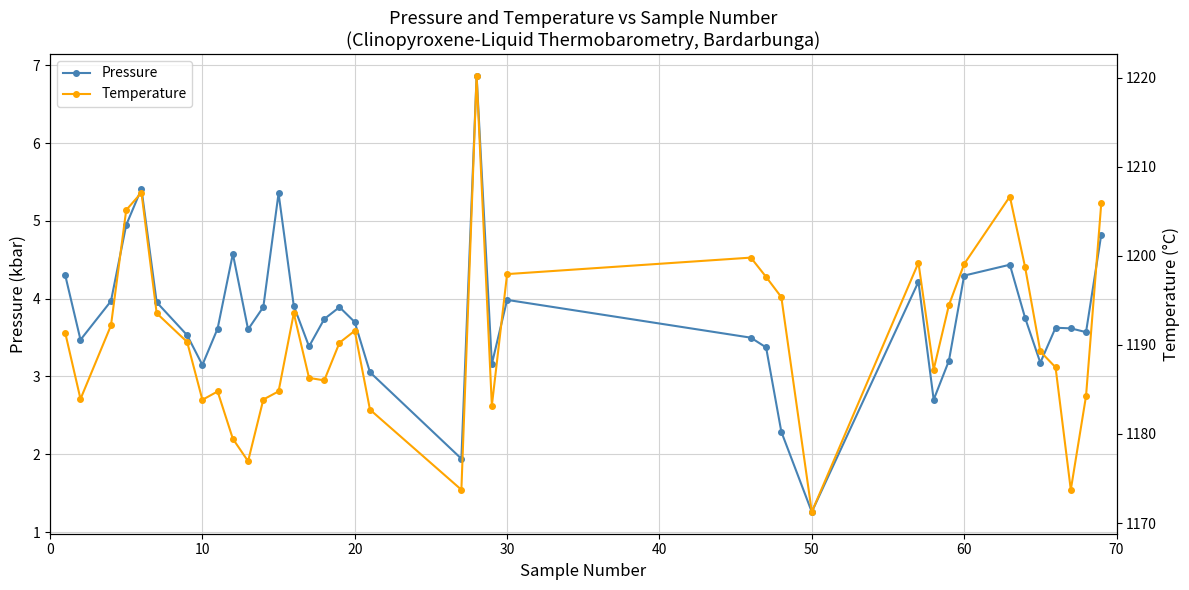

How many data points in Temperature are less than 1190?

18